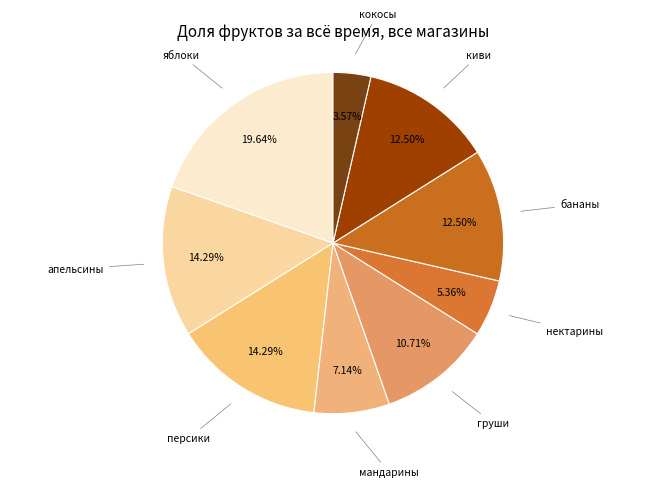

What is the smallest slice in the pie chart?

кокосы